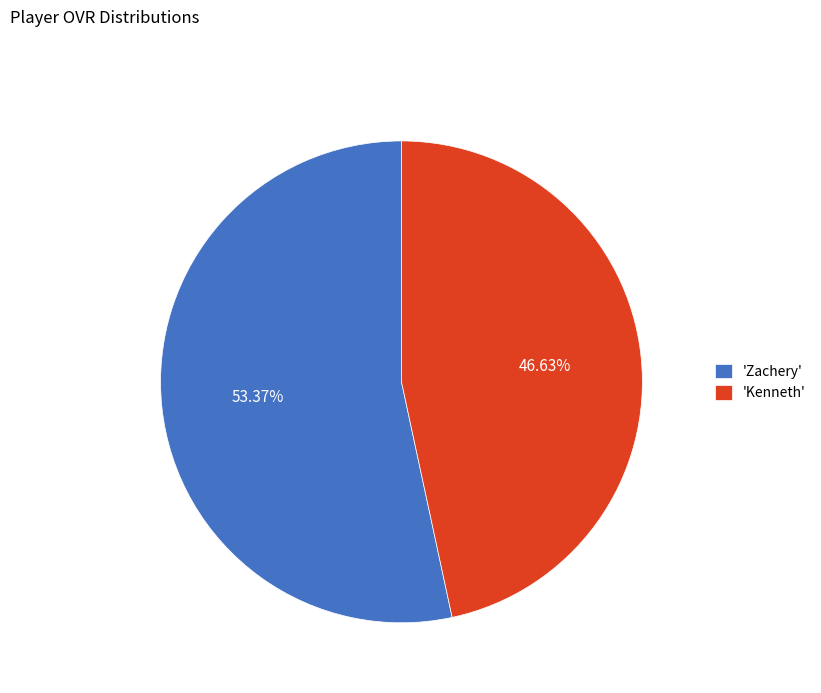

Count the number of slices in the pie.

2